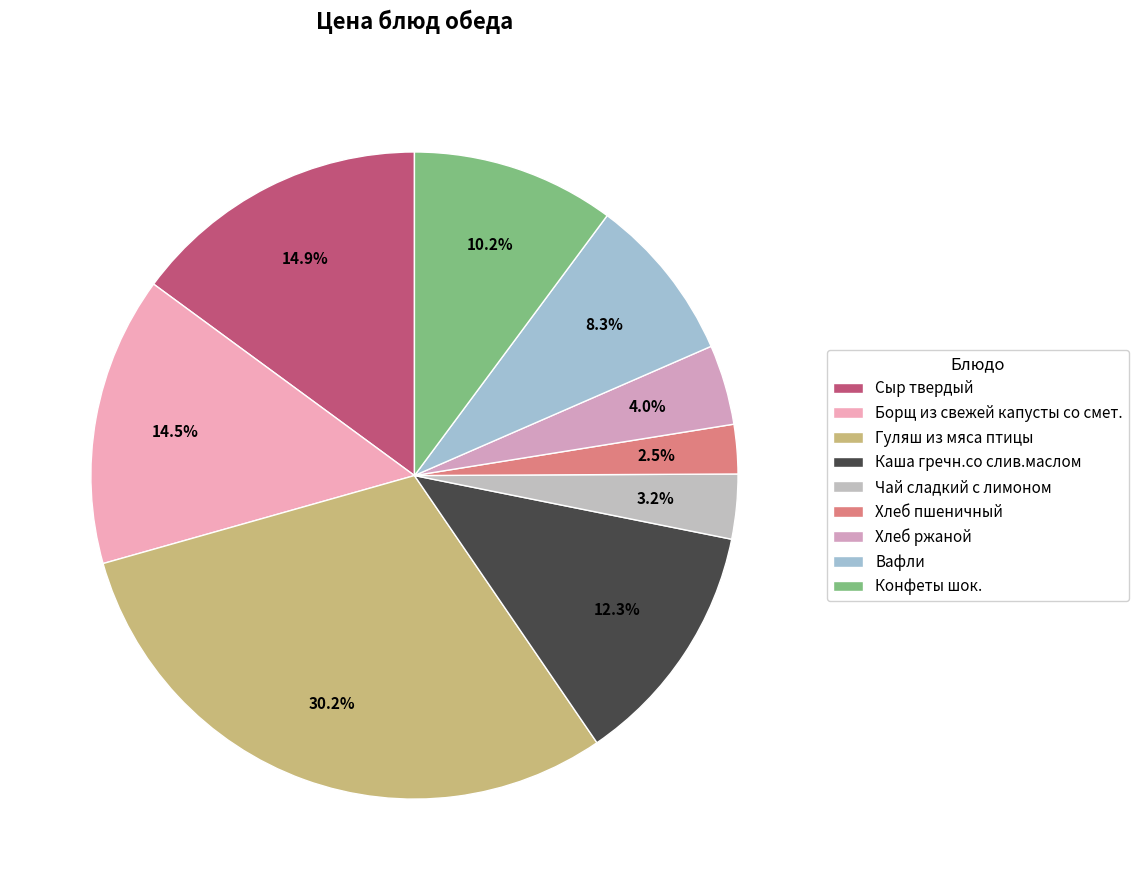

Count the number of slices in the pie.

9